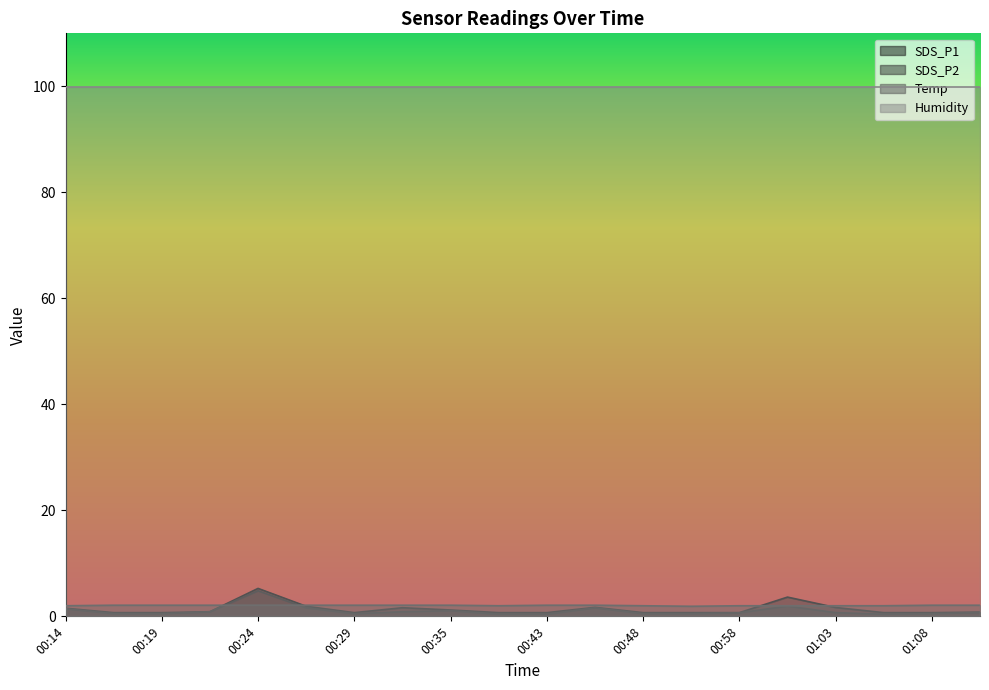

What is the average value of the SDS_P2 series?

1.0